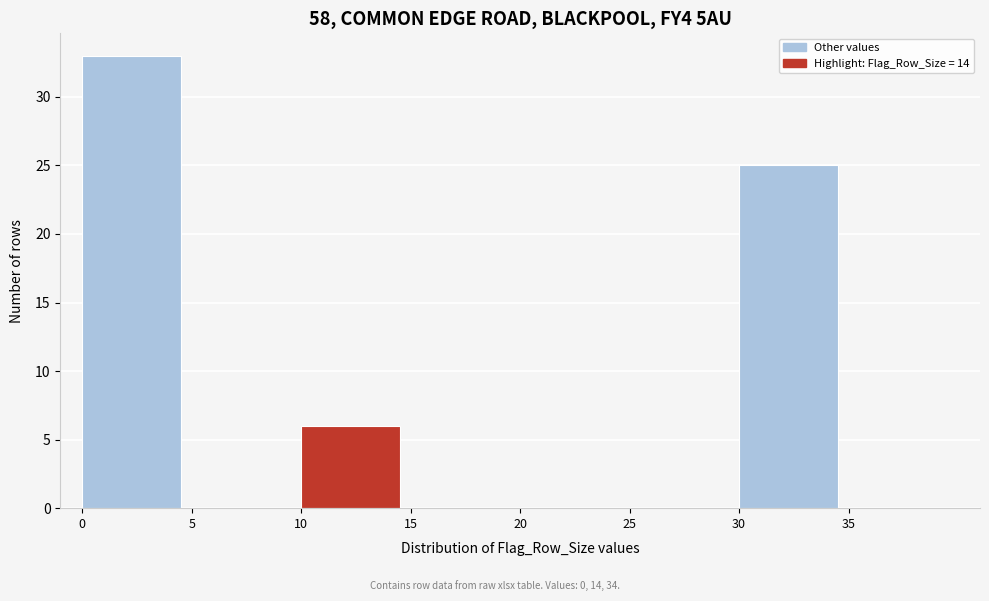

Reading left to right, transcribe this chart: for each bar, give the range it covers on the x-axis and its height. The values are not printed on the chart, so give them approximately, as read against the axis.

0 to 5: 33
5 to 10: 0
10 to 15: 6
15 to 20: 0
20 to 25: 0
25 to 30: 0
30 to 35: 25
35 to 40: 0